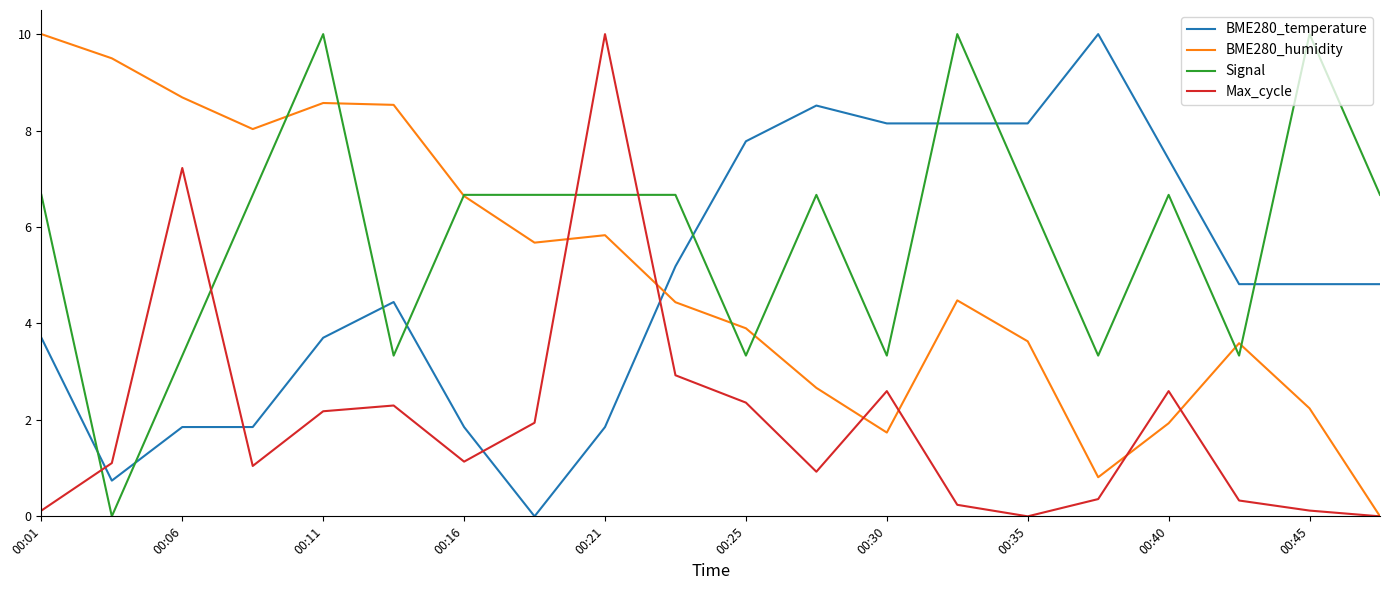

After their last crossing, which series has the higher values: BME280_temperature or Signal?

Signal